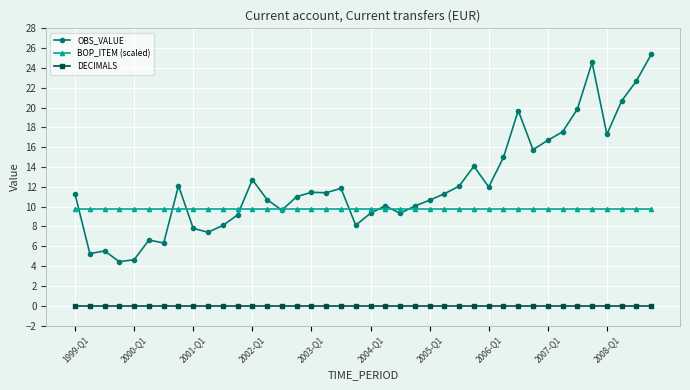

True or false: OBS_VALUE and DECIMALS intersect in this chart.

False